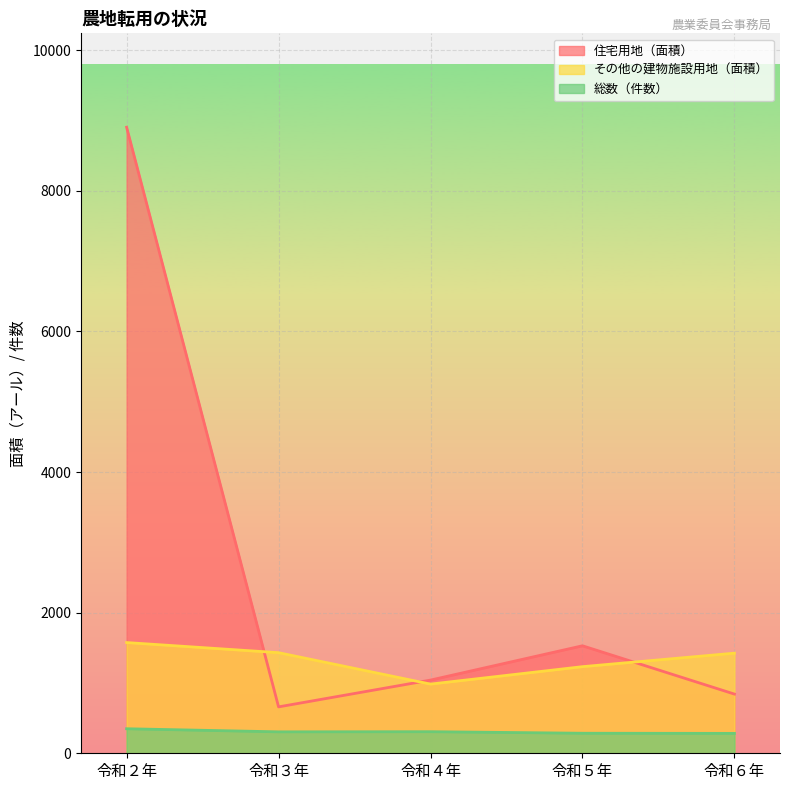

How many categories are shown in the chart?

5